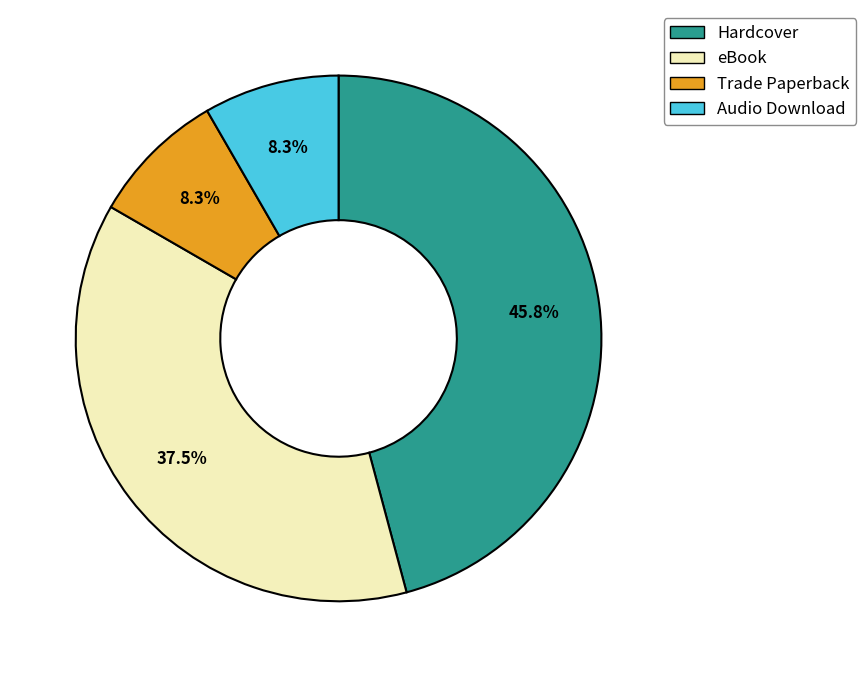

What percentage is NOT represented by Audio Download?

91.7%